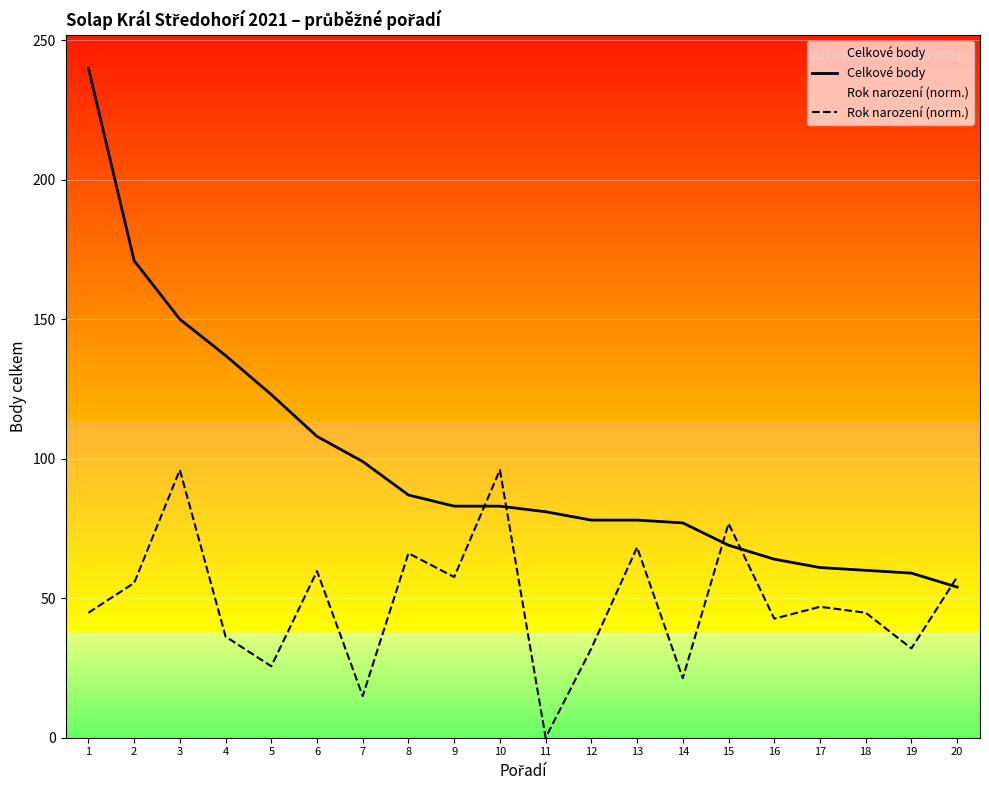

Where do Celkové body and Rok narození (norm.) first cross each other?

9 and 10